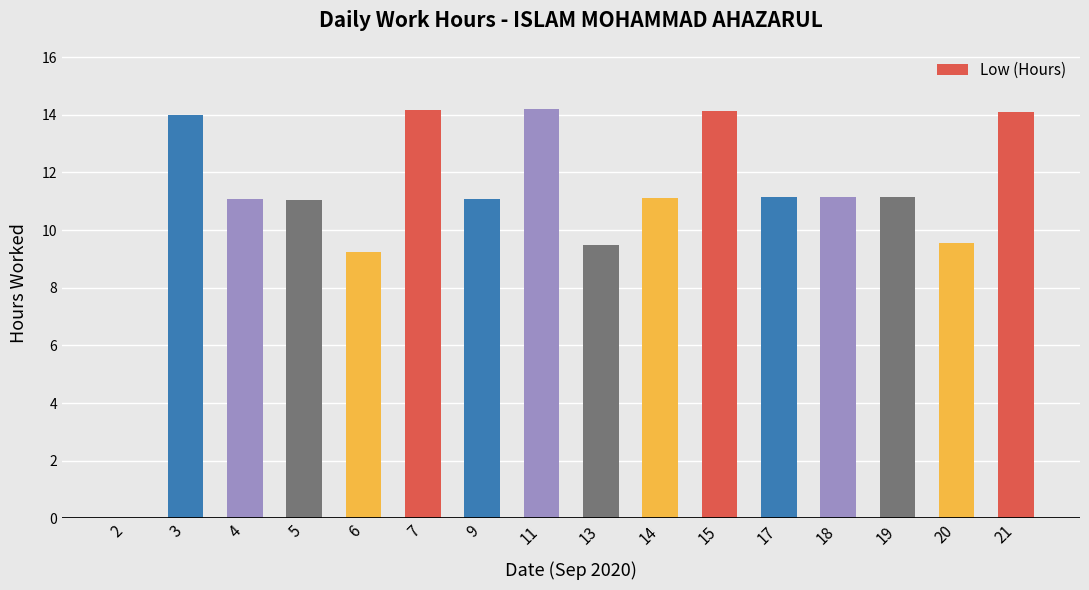

How many positive values are there?

15